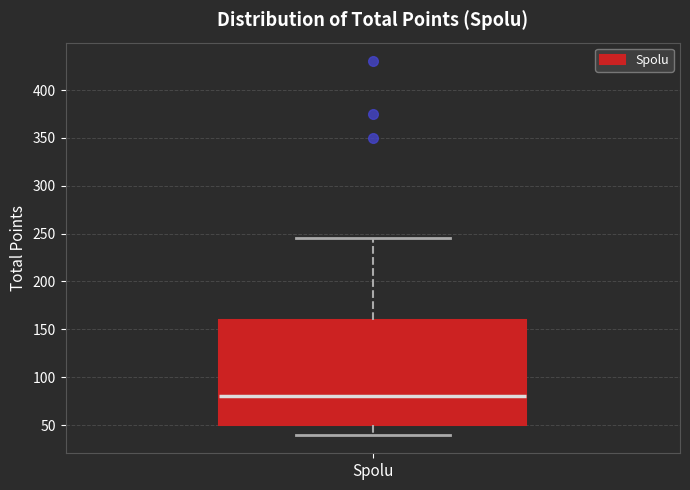

Where does the lower whisker of the box for Spolu end on the y-axis? The values are not printed on the chart, so give them approximately, as read against the axis.

40